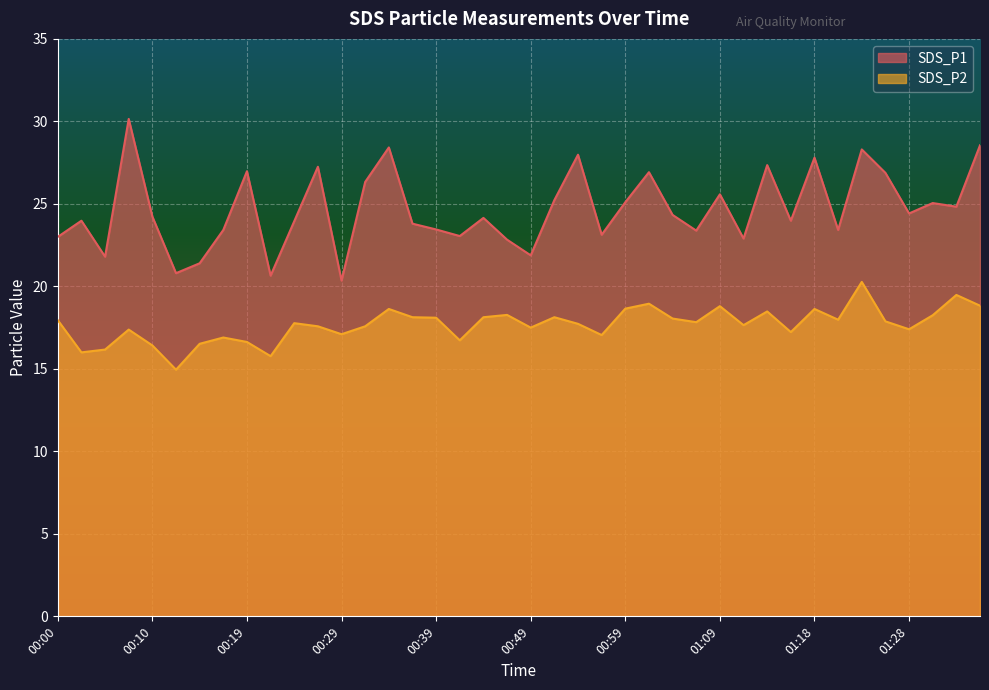

Which series changed the most between 00:24 and 01:09?

SDS_P1